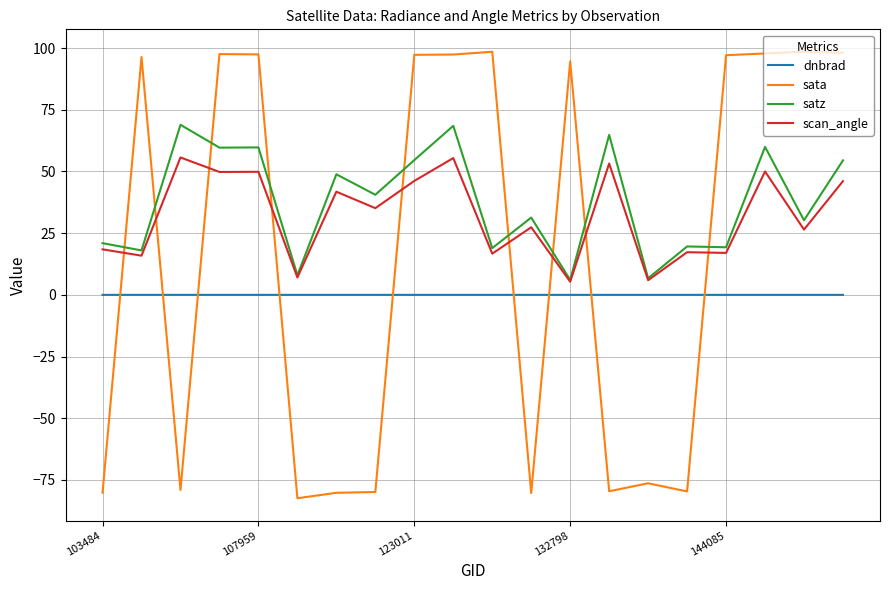

How many times do satz and sata cross each other?

9